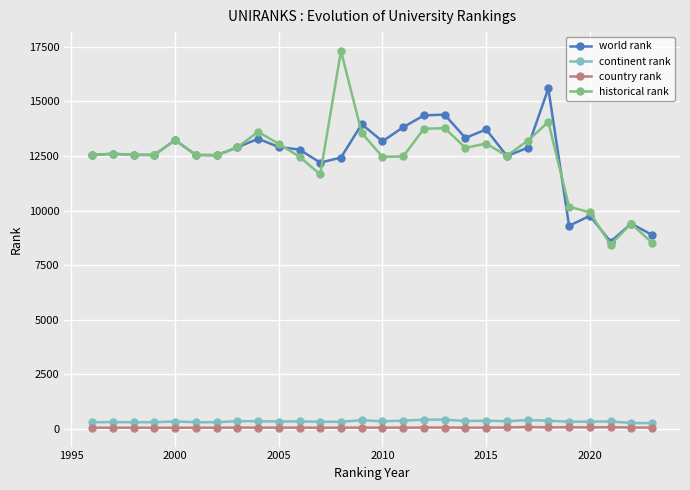

Which series has the largest range (max minus min)?

historical rank